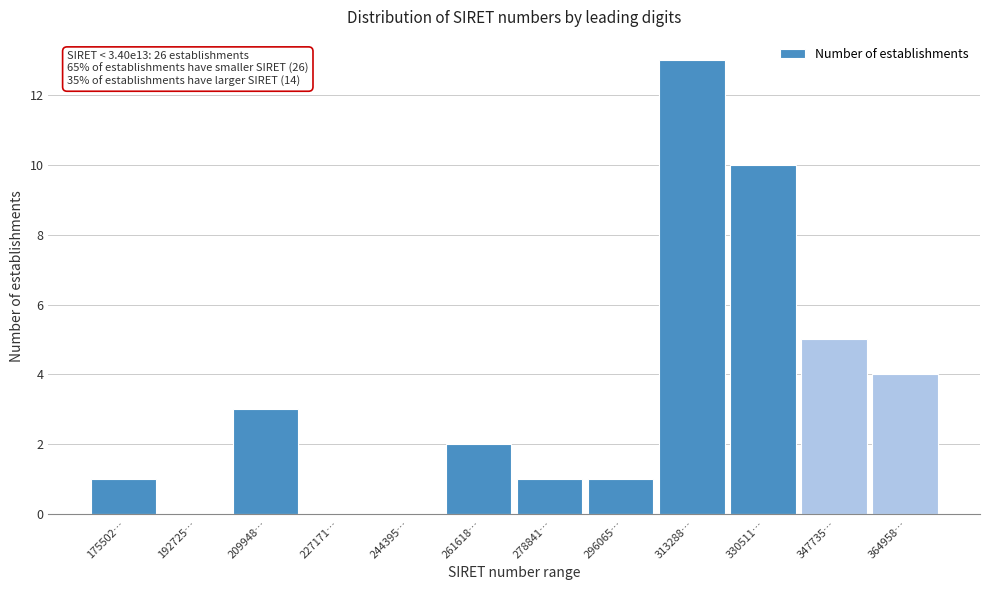

Reading left to right, list all the values displayed in this chart.

175502…=1	192725…=0	209948…=3	227171…=0	244395…=0	261618…=2	278841…=1	296065…=1	313288…=13	330511…=10	347735…=5	364958…=4